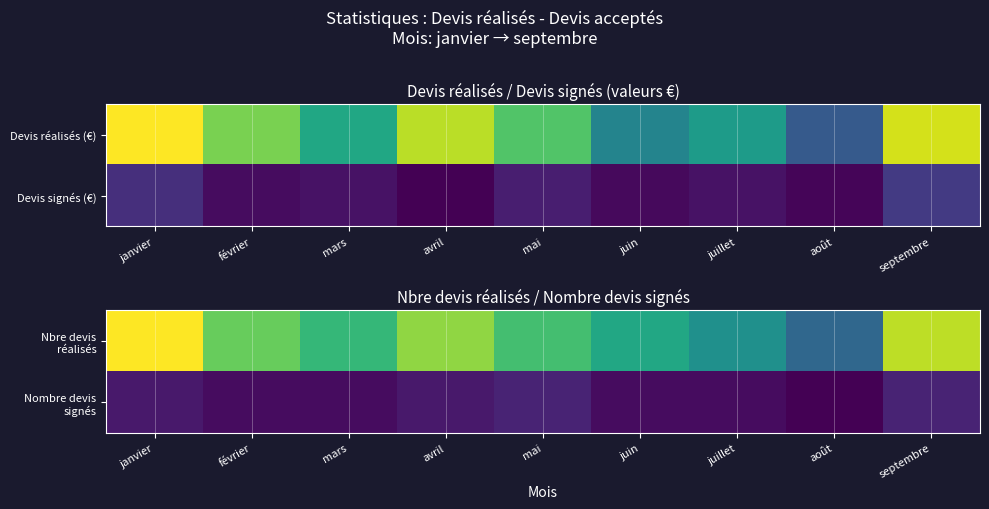

Rank the series at septembre from highest to lowest value.

Nbre devis réalisés, Nombre devis signés